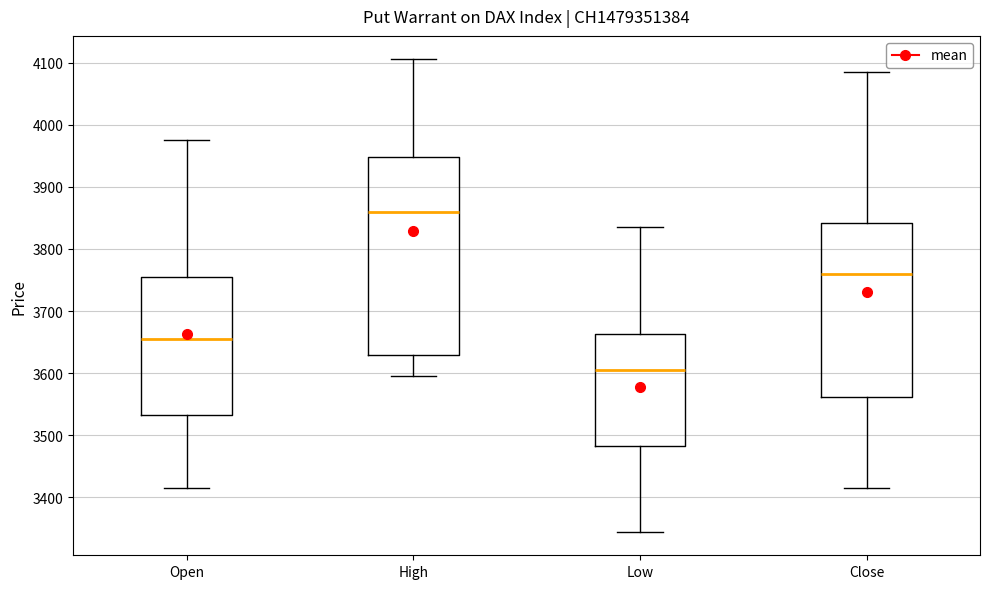

Where does the lower whisker of the box for Low end on the y-axis? The values are not printed on the chart, so give them approximately, as read against the axis.

3350